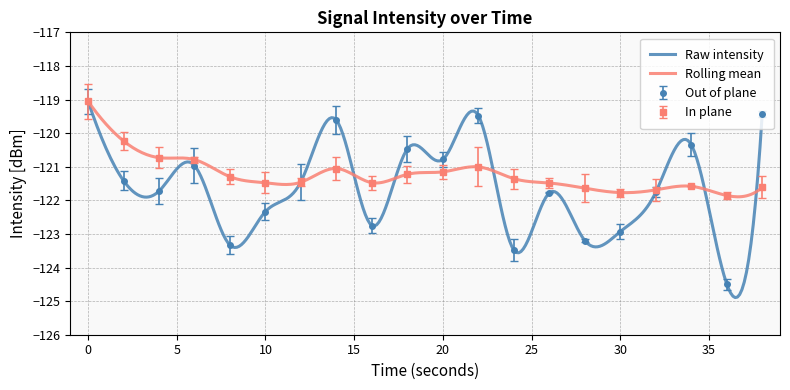

How many lines are shown in the chart?

2